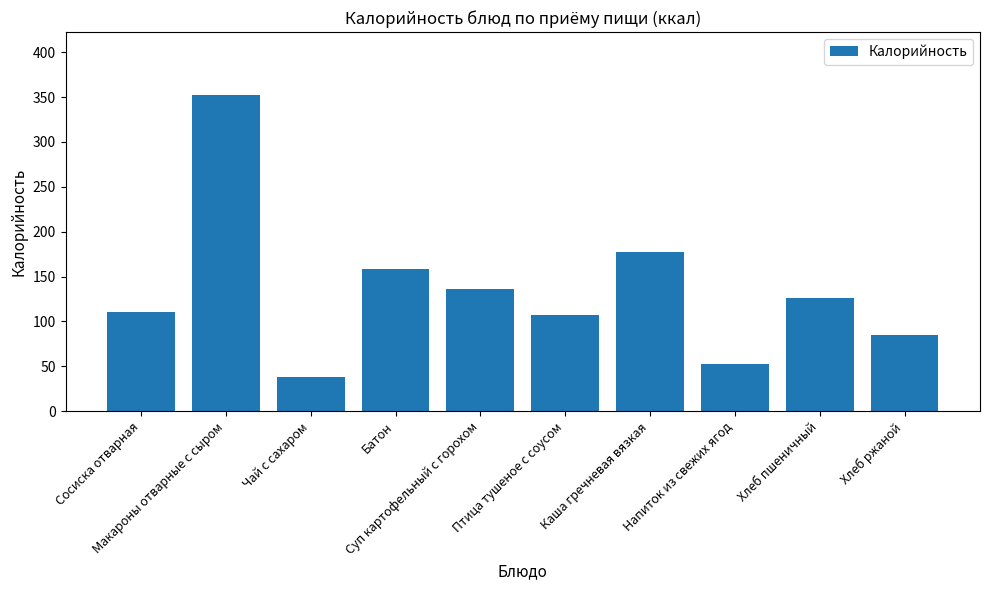

Does the chart contain any negative values?

No